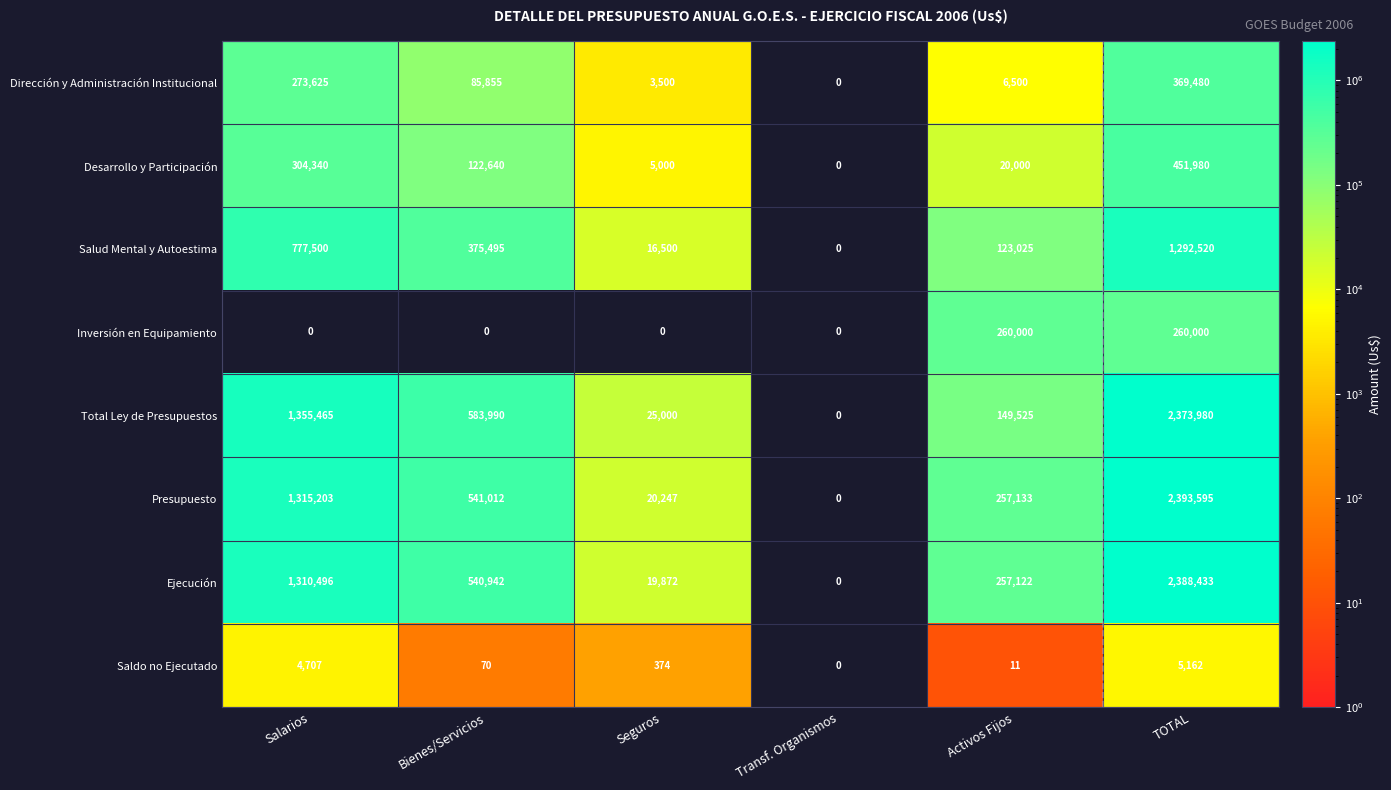

Rank the series by their maximum value, from highest to lowest.

Presupuesto, Ejecución, Total Ley de Presupuestos, Salud Mental y Autoestima, Desarrollo y Participación, Dirección y Administración Institucional, Inversión en Equipamiento, Saldo no Ejecutado